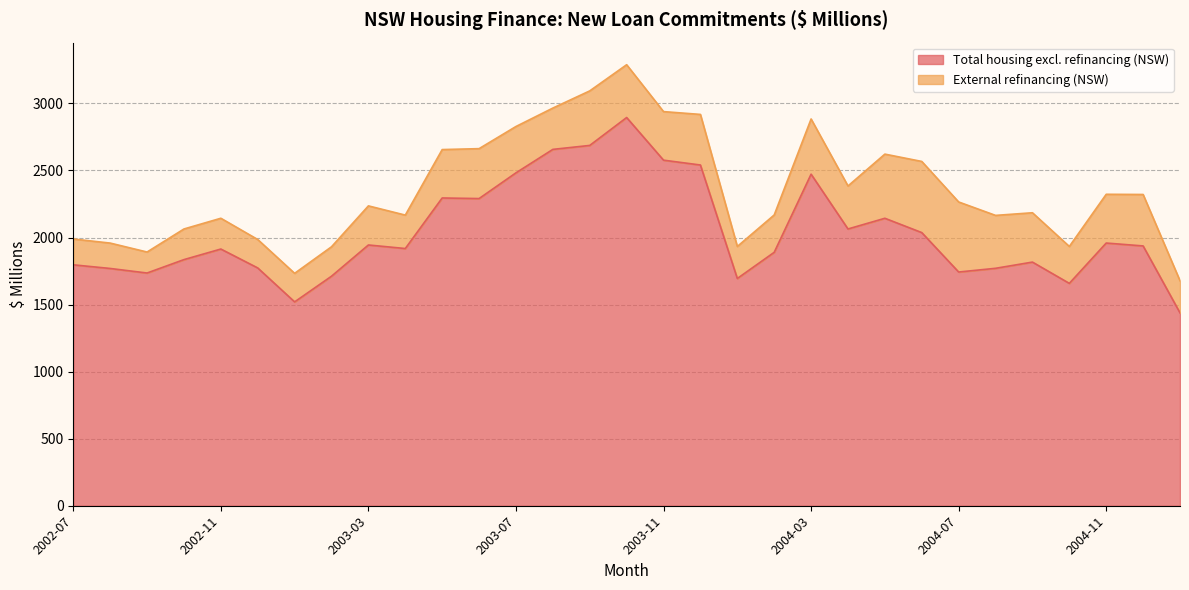

What is the label of the 15th point from the left?

2003-09